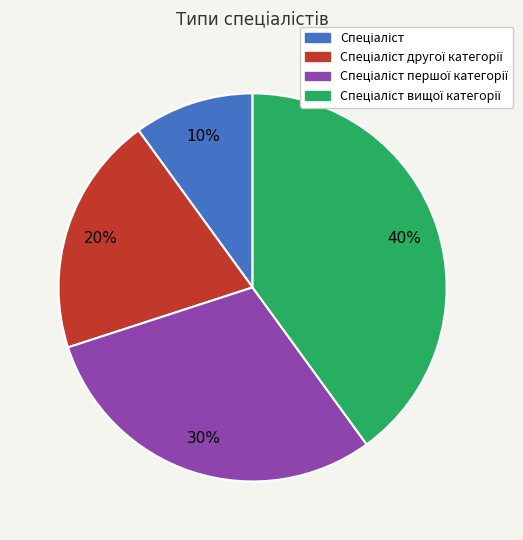

Is there a majority slice in this chart?

No